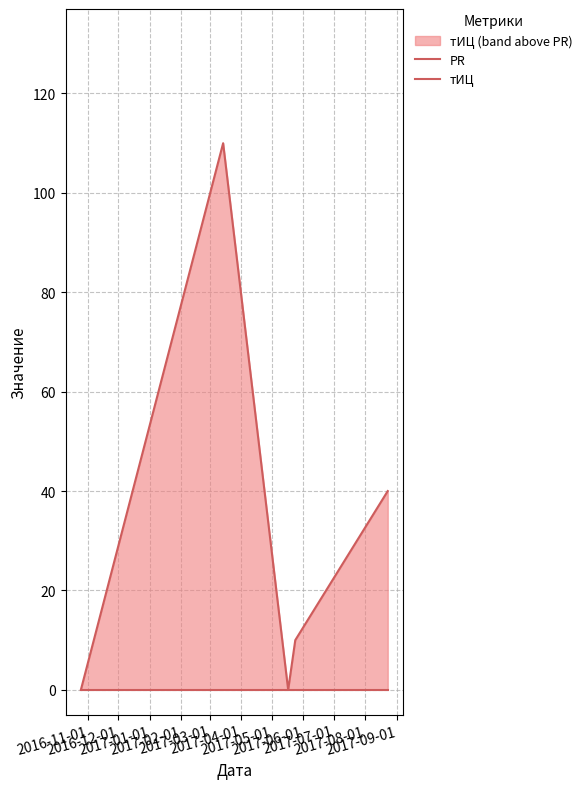

Which series has the largest total across all categories?

тИЦ